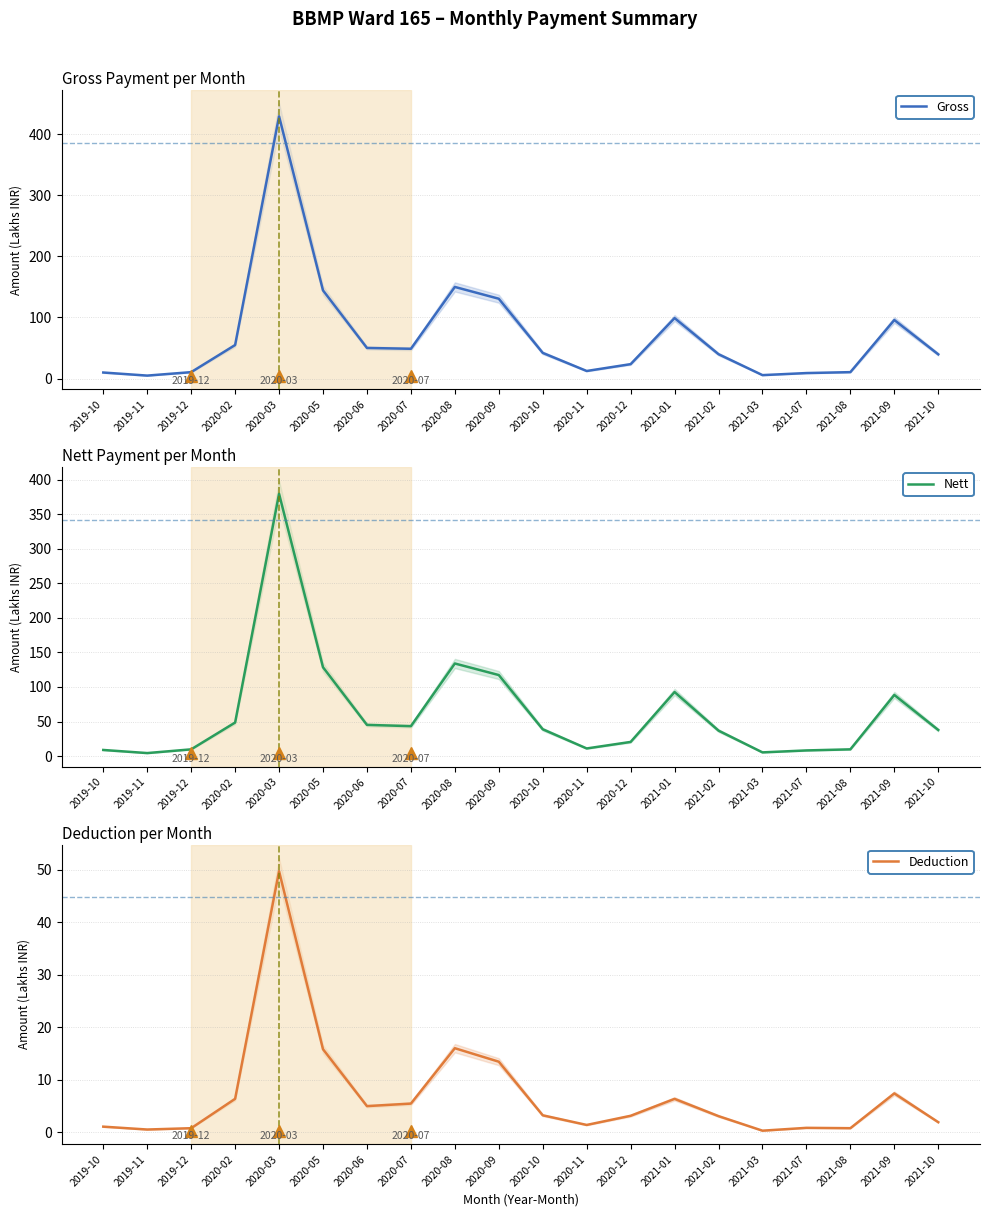

Does the chart display data point markers on the line(s)?

No